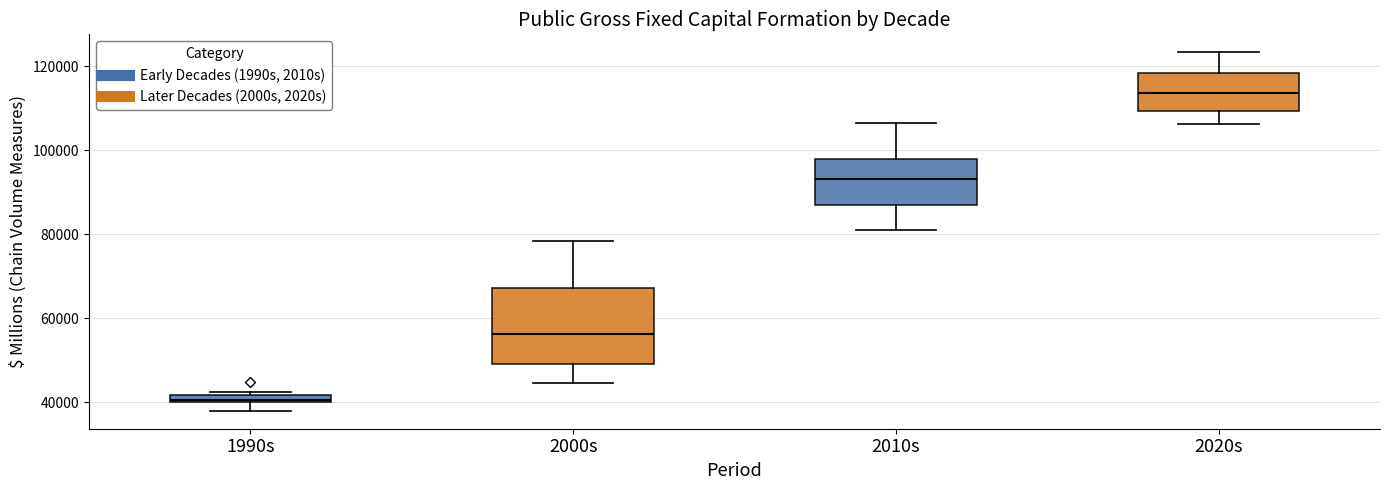

Where does the lower whisker of the box for 2020s end on the y-axis? The values are not printed on the chart, so give them approximately, as read against the axis.

106000